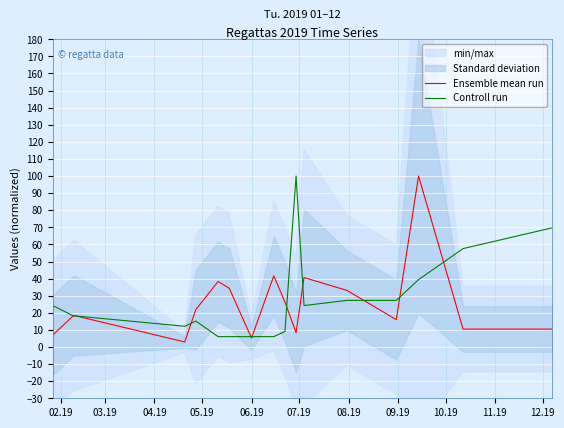

How many values in the Controll run series are below 18?

7